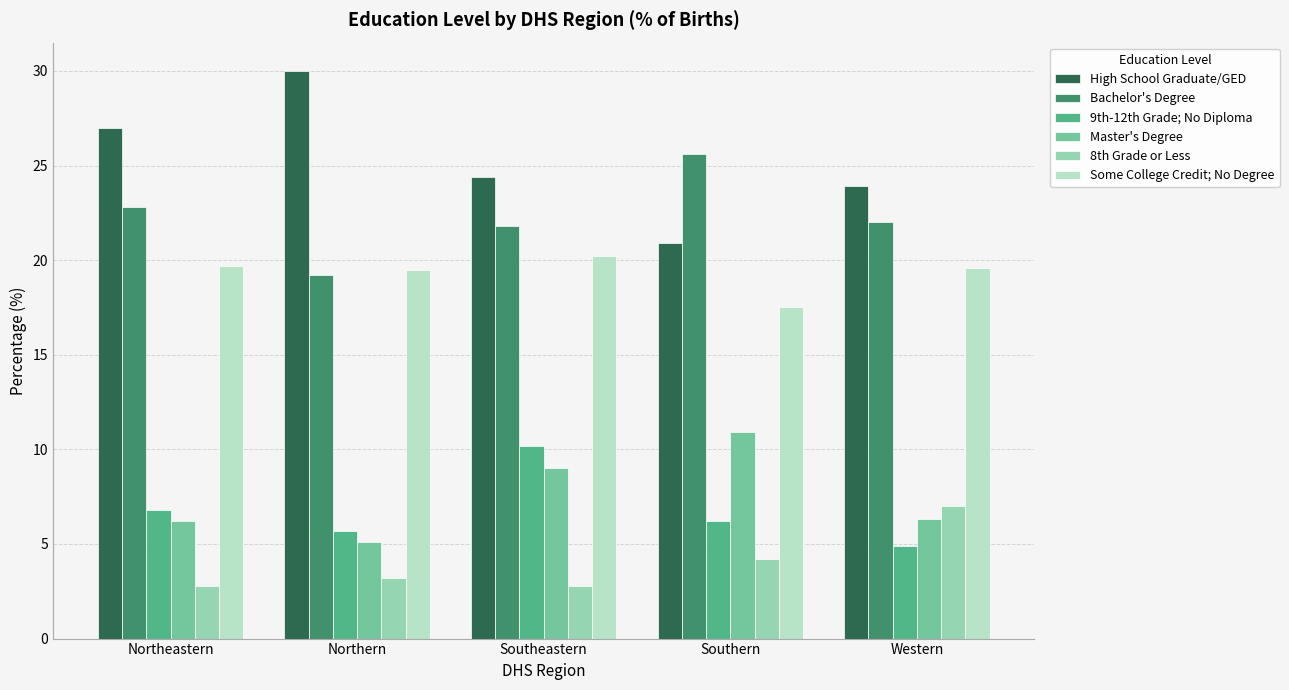

What position from the right is Northern?

4